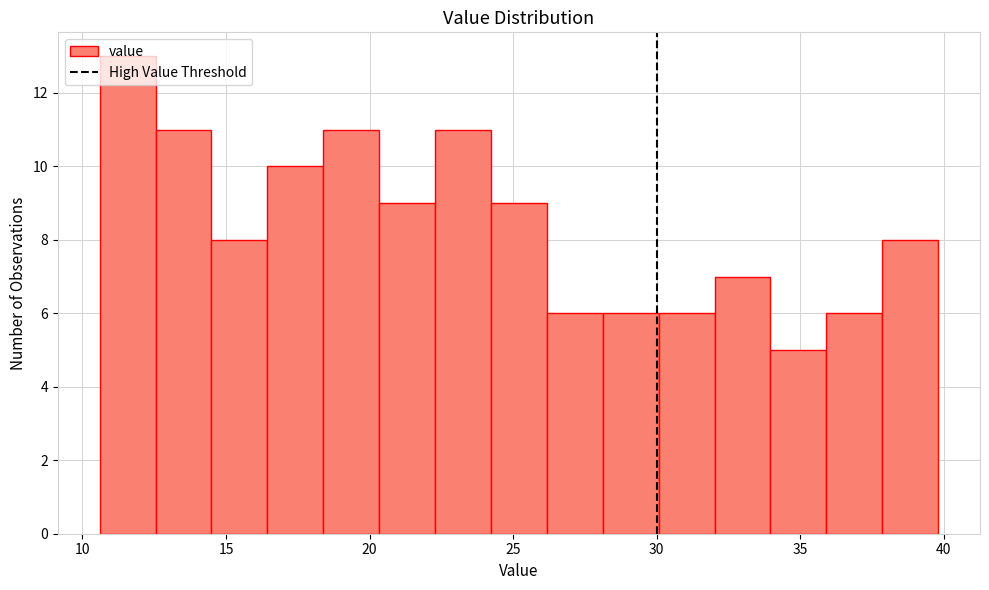

Read against the x-axis, roughly where is the centre of the tallest bar?

11.5